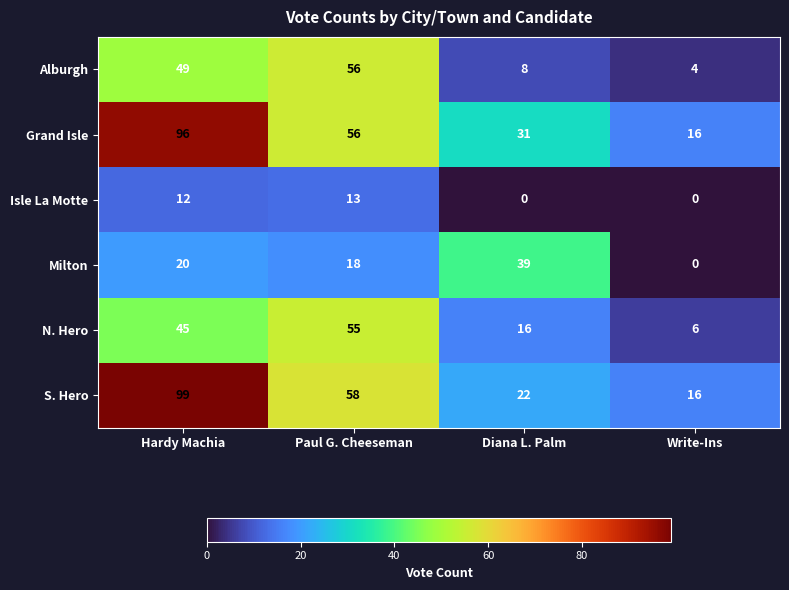

List the series in order of their peak value, lowest first.

Isle La Motte, Milton, N. Hero, Alburgh, Grand Isle, S. Hero